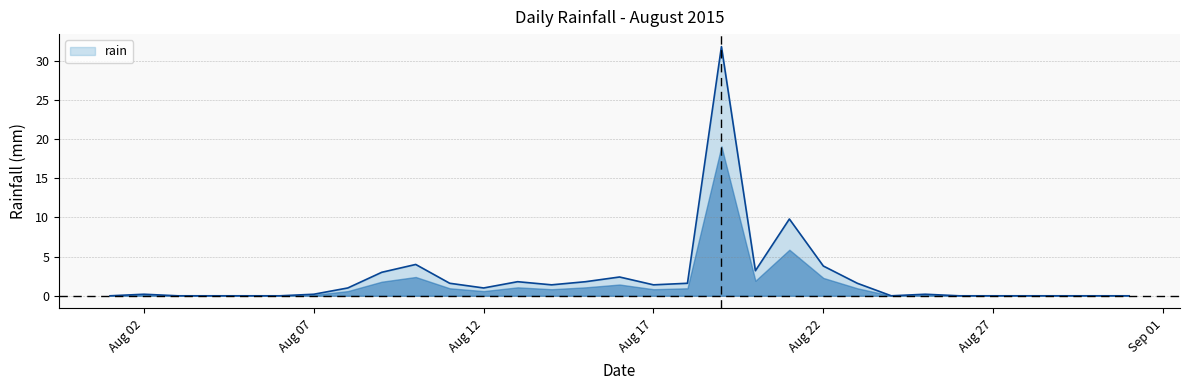

What is the difference between the maximum and minimum values?

31.8